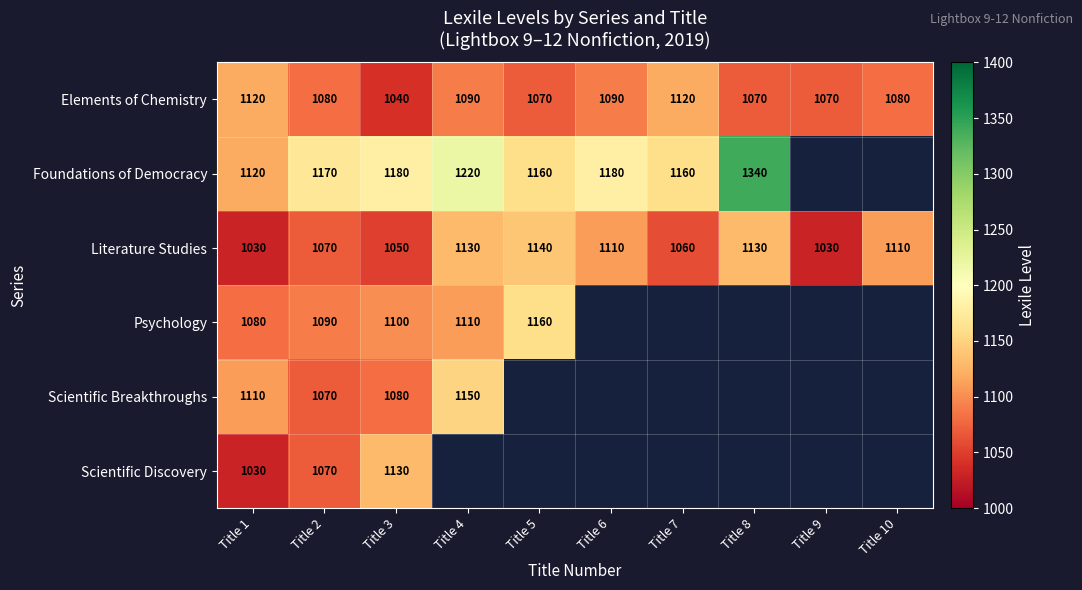

At which label does Literature Studies reach its peak?

Title 5